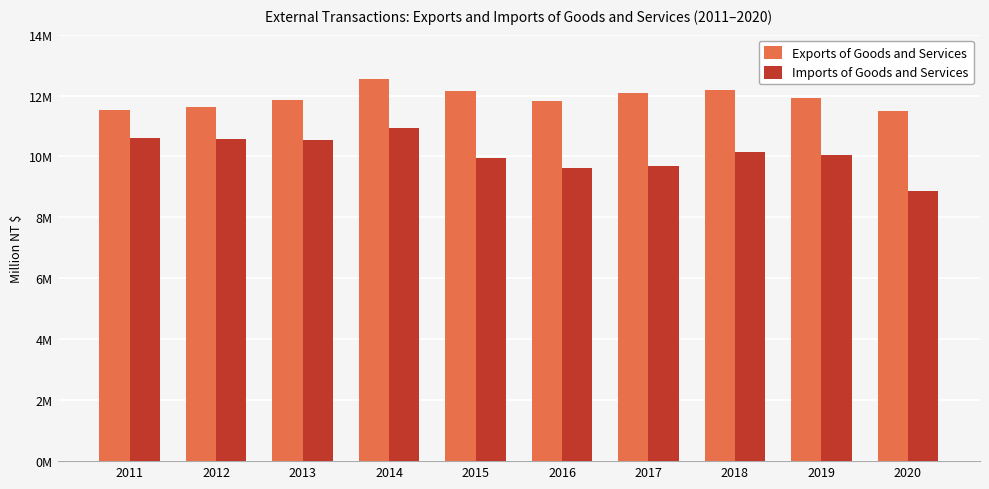

Where does the Imports of Goods and Services series first go above 10136095?

2011